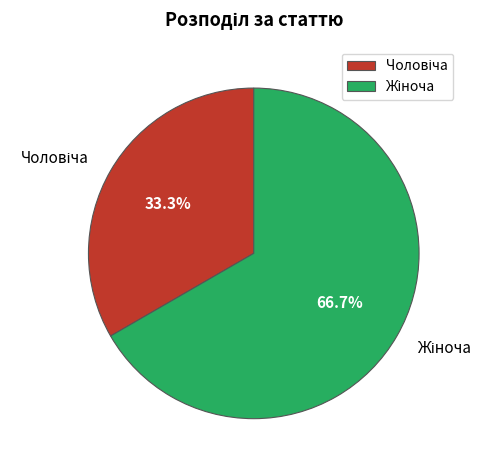

Combined, do Жіноча and Чоловіча account for over 50%?

Yes